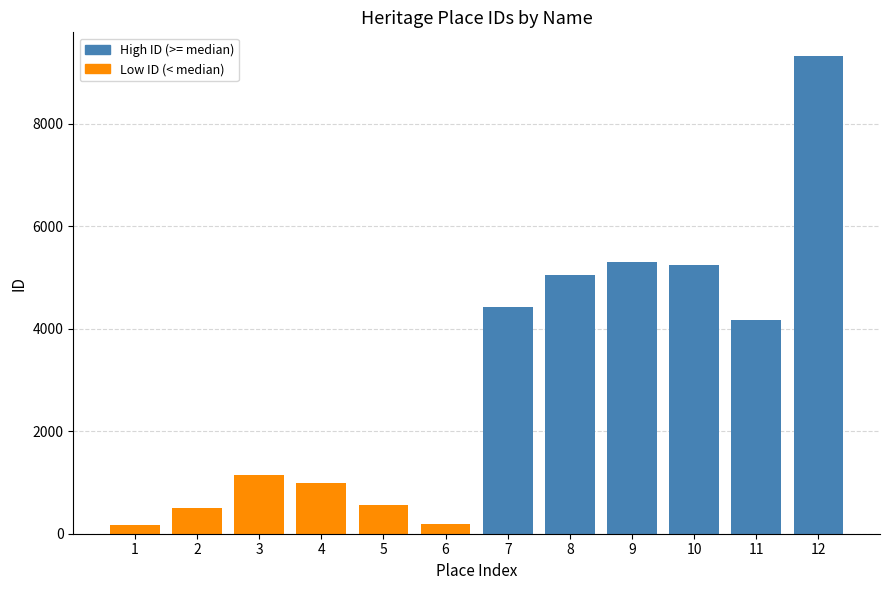

The value at GUILDFORD HOTEL MUSIC HALL AND STABLES is 866. True or false?

False